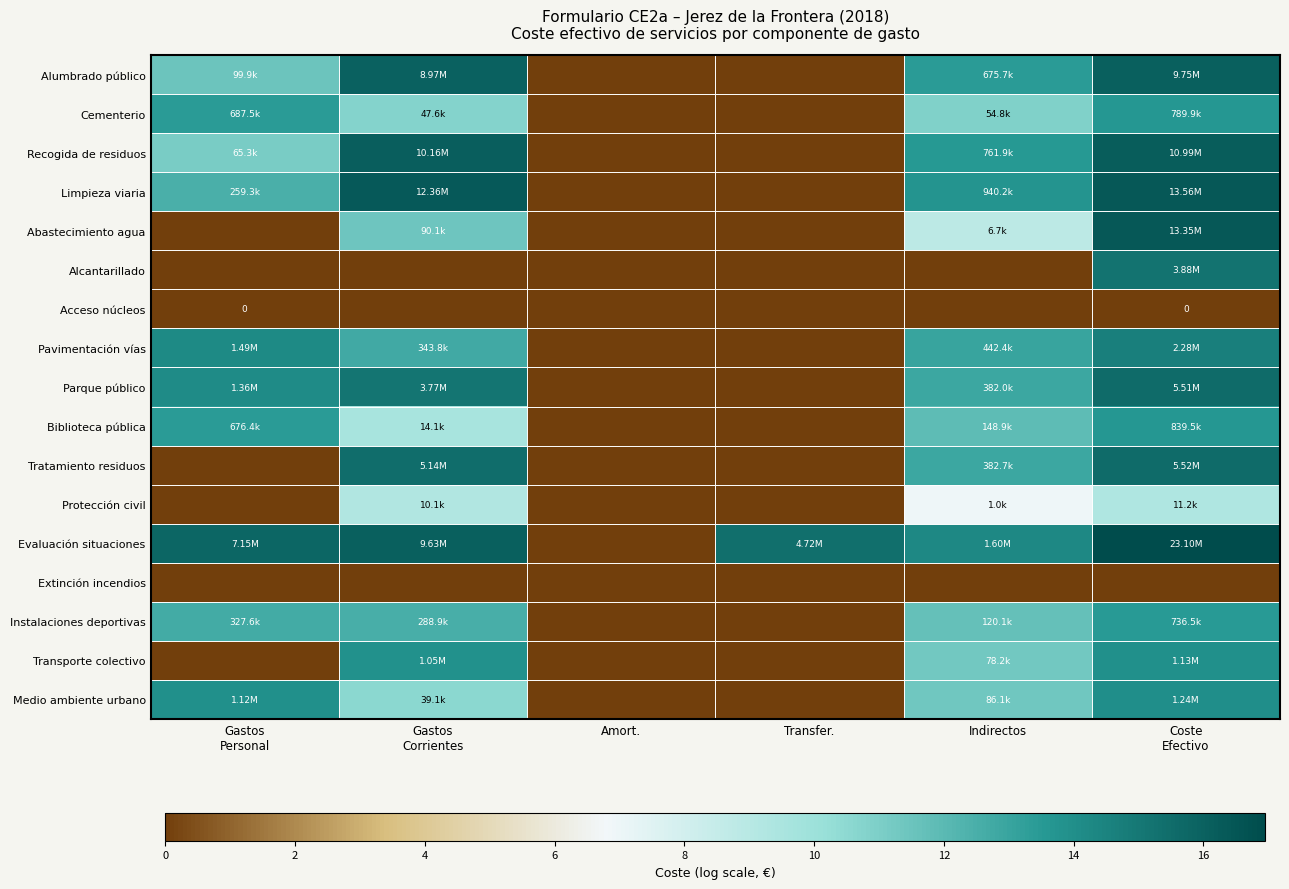

What is the difference between the second highest and minimum values in the Pavimentación vías series?

14.2